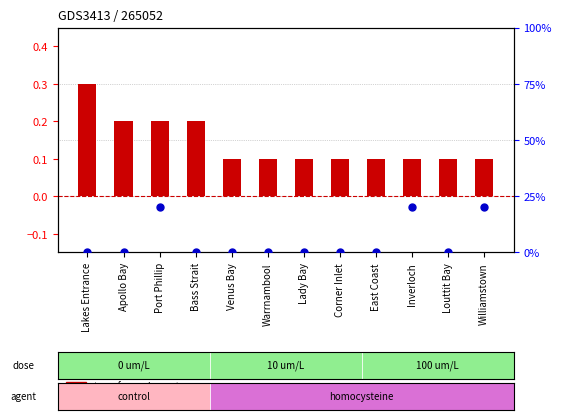

Which series contains the lowest Y value?

percentile rank within the sample